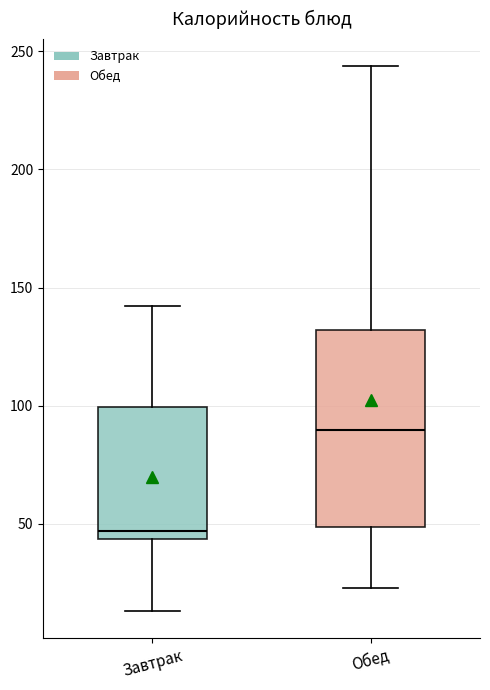

Reading left to right, read every box against the y-axis: the position of its median line, the range the box covers, and the ends of its whiskers. The values are not printed on the chart, so give them approximately, as read against the axis.

Завтрак: median 45 (just above the box's lower edge), box 45 to 100, whiskers 15 to 140
Обед: median 90, box 50 to 130, whiskers 25 to 245